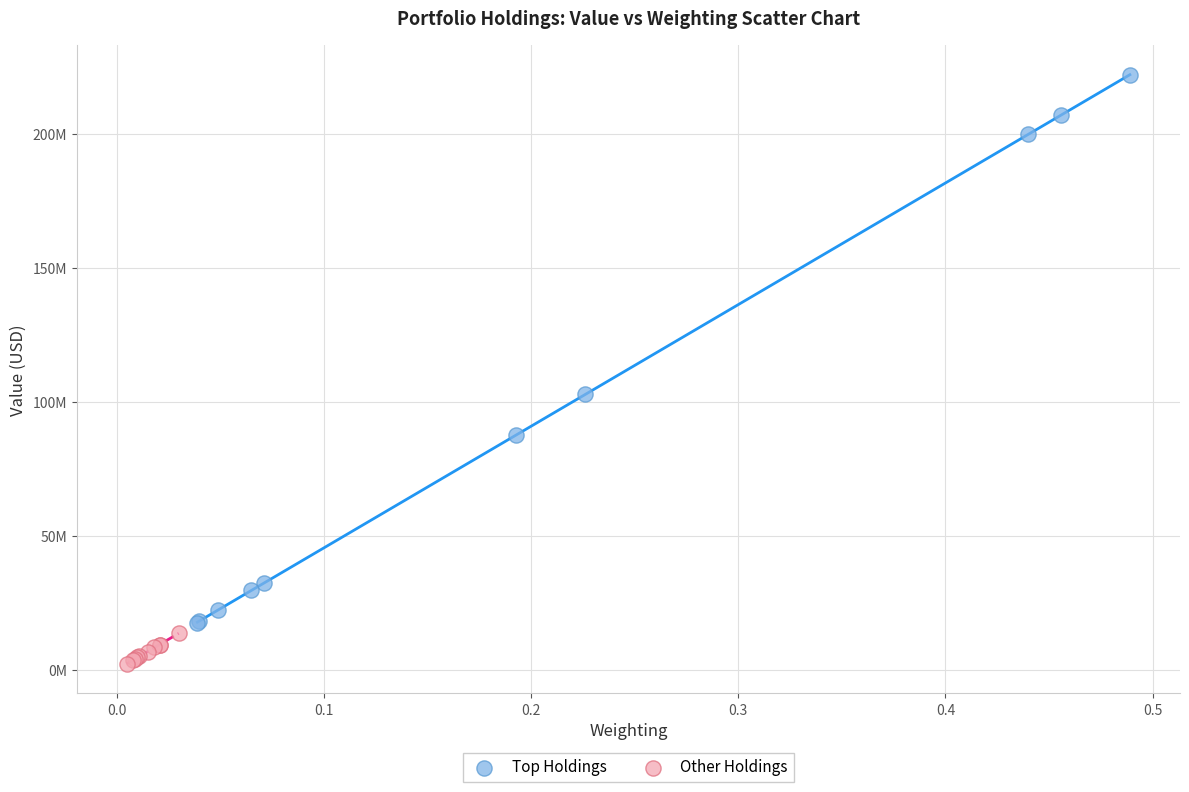

What are all the series names shown in the legend?

Top Holdings, Other Holdings